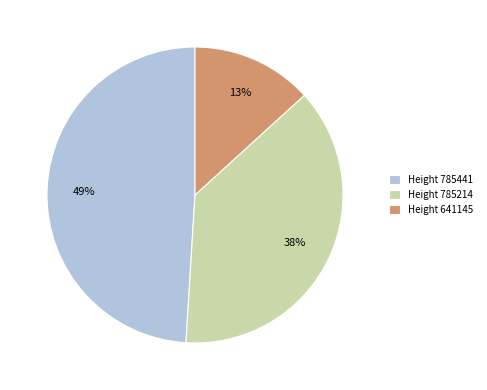

Is the sum of Height 785214 and Height 641145 greater than half?

Yes